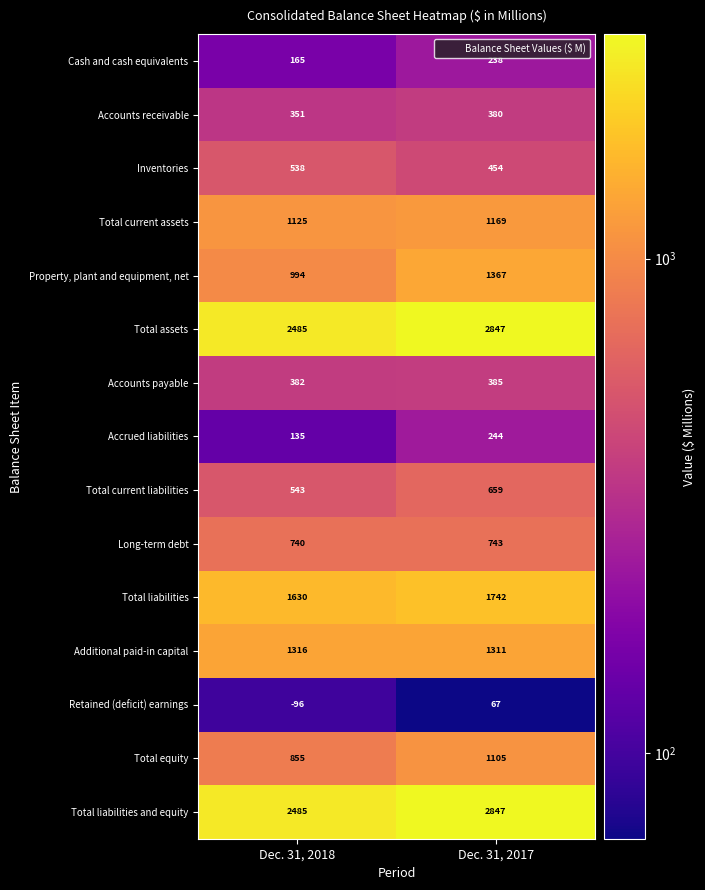

List the labels in order of Property, plant and equipment, net value, smallest first.

Dec. 31, 2018, Dec. 31, 2017